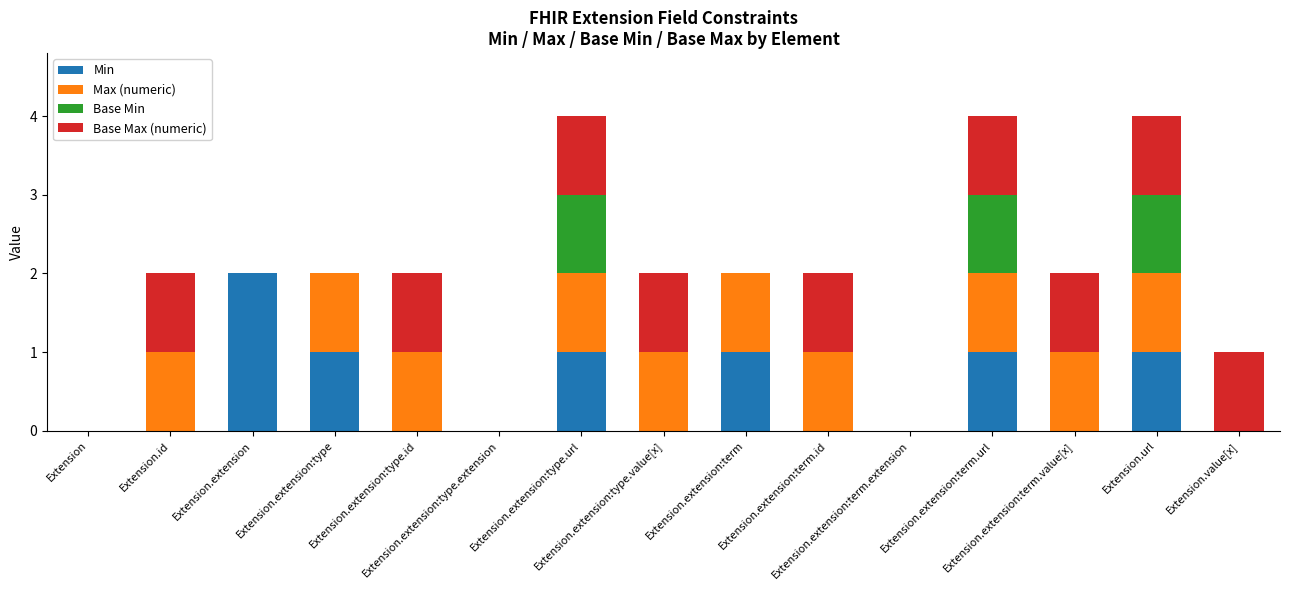

What is the sum of all Min values?

7